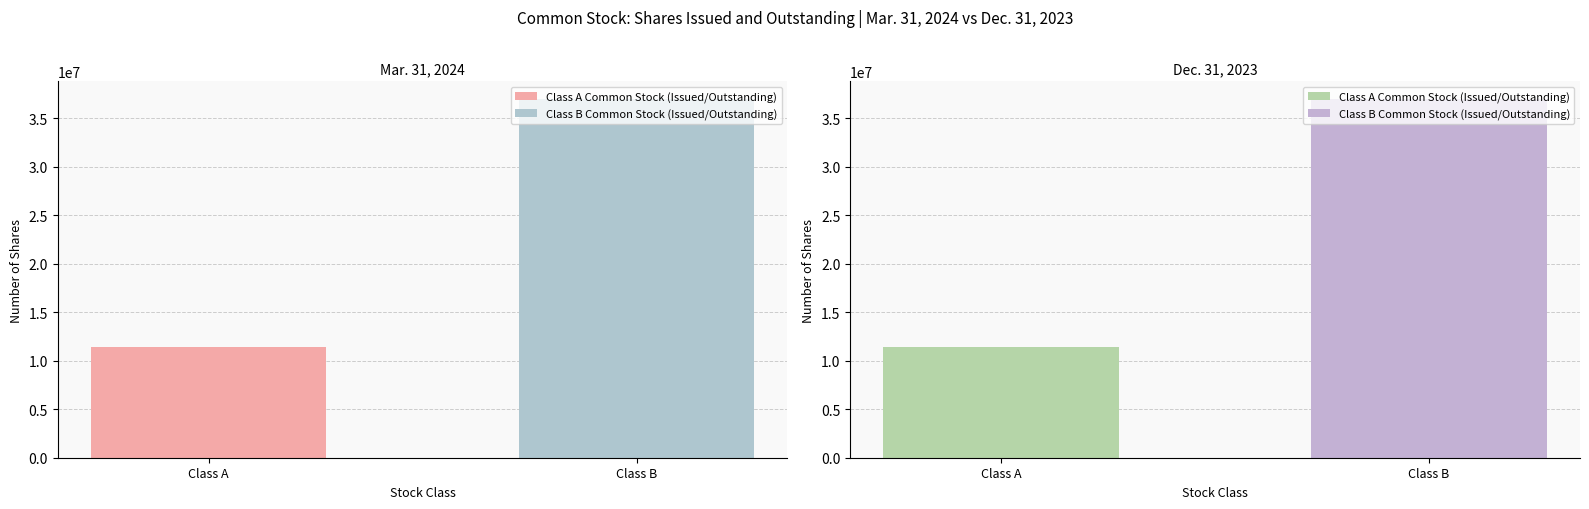

The value of Dec. 31, 2023 at Class A is 20391371. True or false?

False